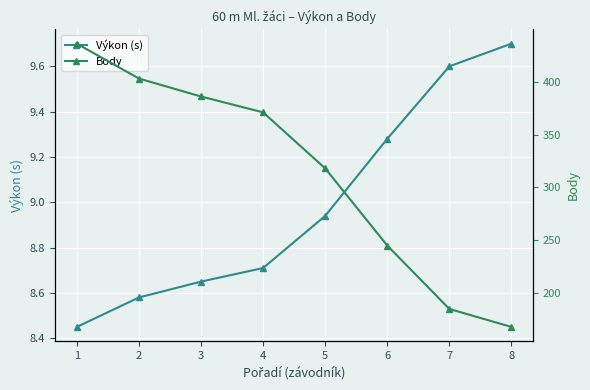

What is the minimum value for Výkon (s)?

8.4